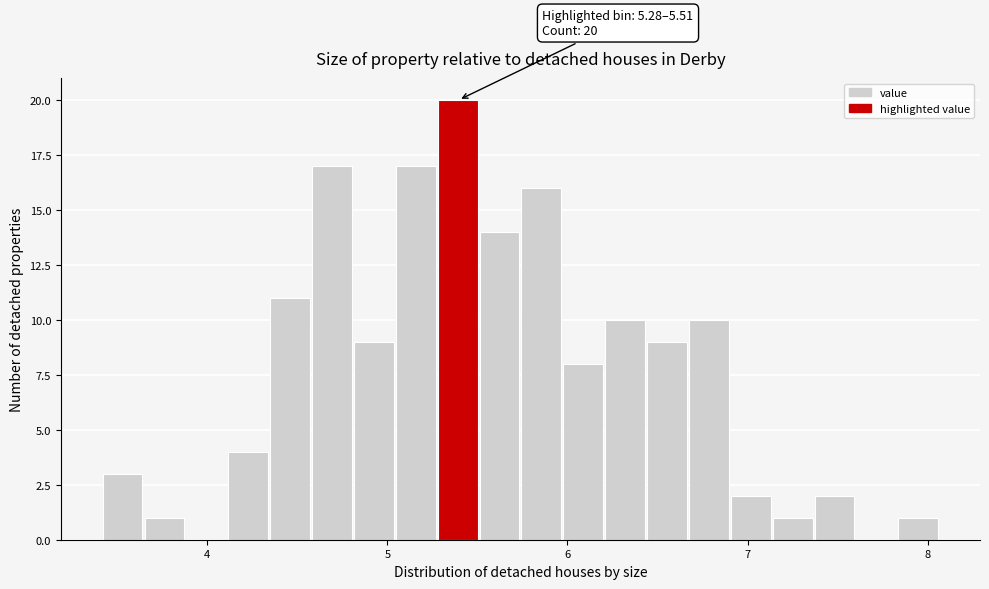

Read against the x-axis, roughly where is the centre of the tallest bar?

5.4